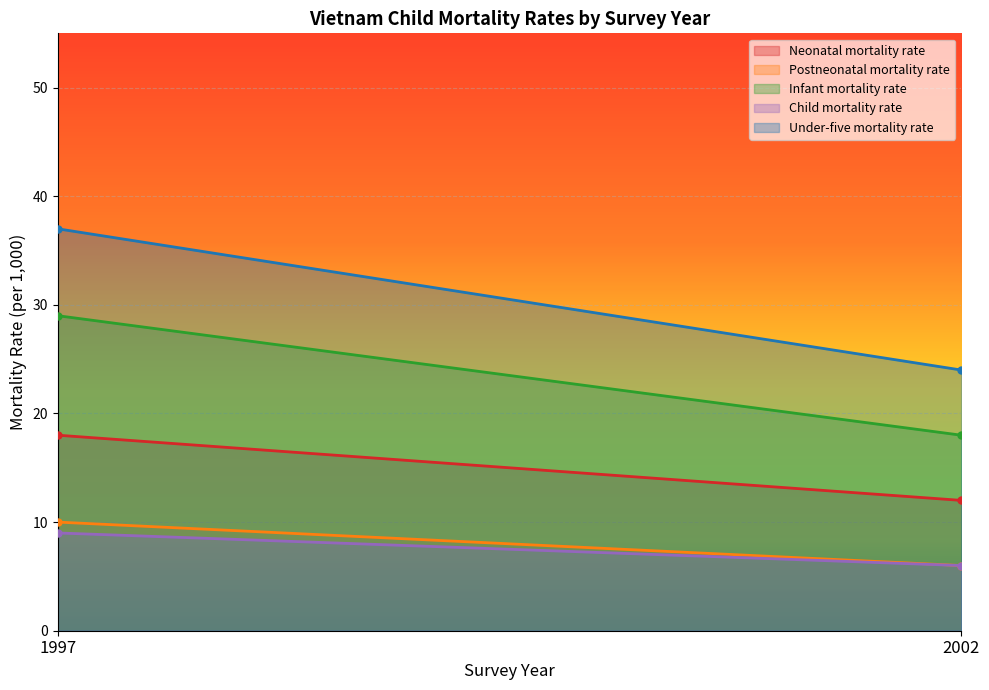

What is the maximum value for Infant mortality rate?

29